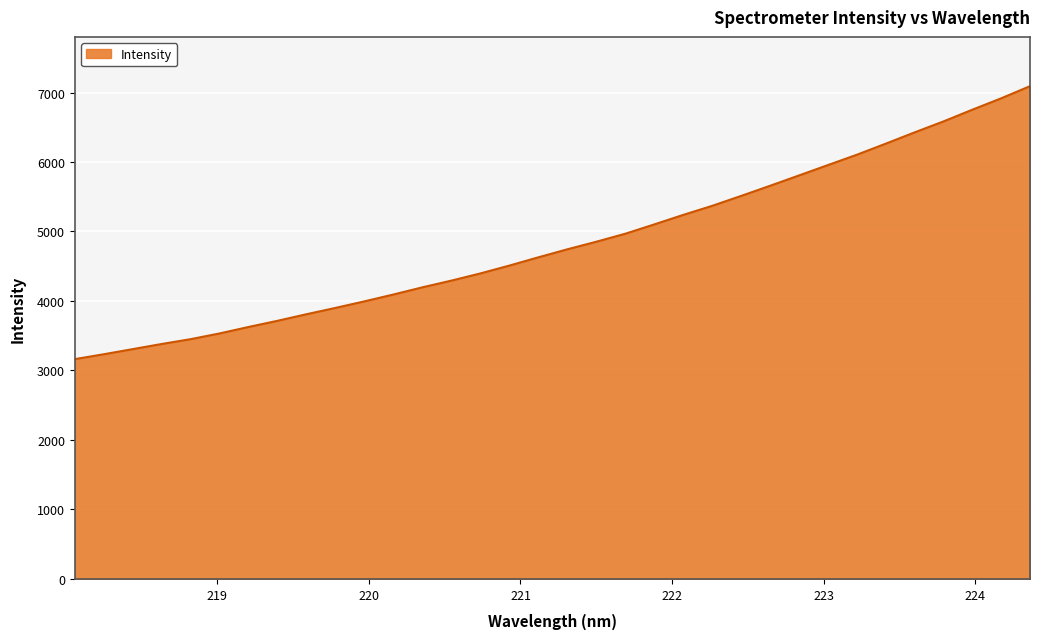

True or false: the data has more than 2 interior local peaks.

False